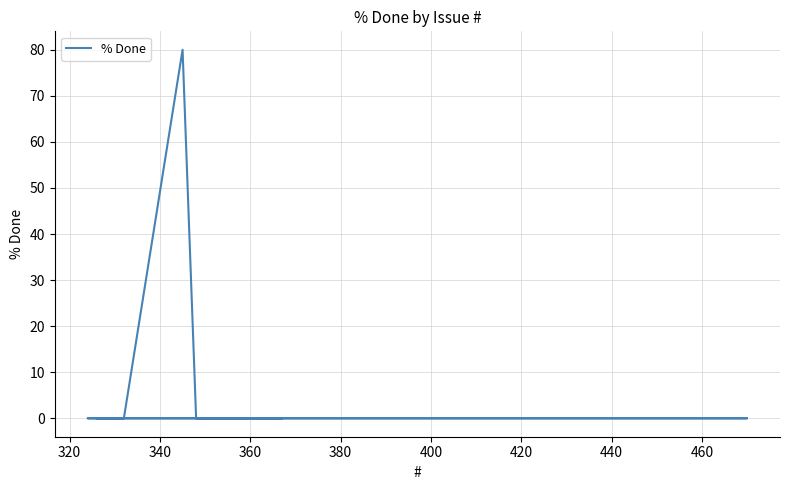

Reading right to left, what are all the values shown in this chart?

0	0	0	80	0	0	0	0	0	0	0	0	0	0	0	0	0	0	0